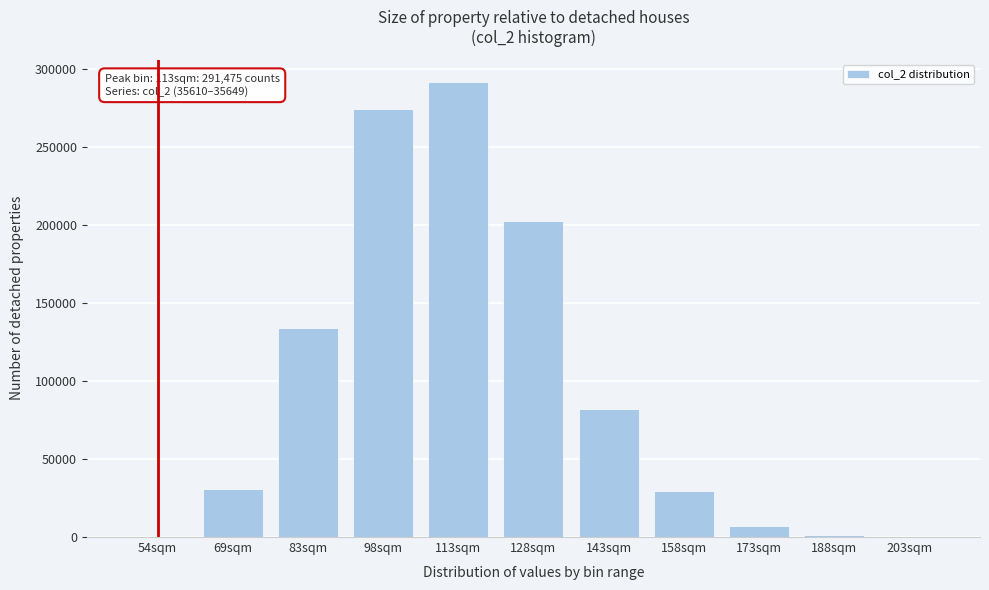

What is the maximum value shown in the chart?

291475